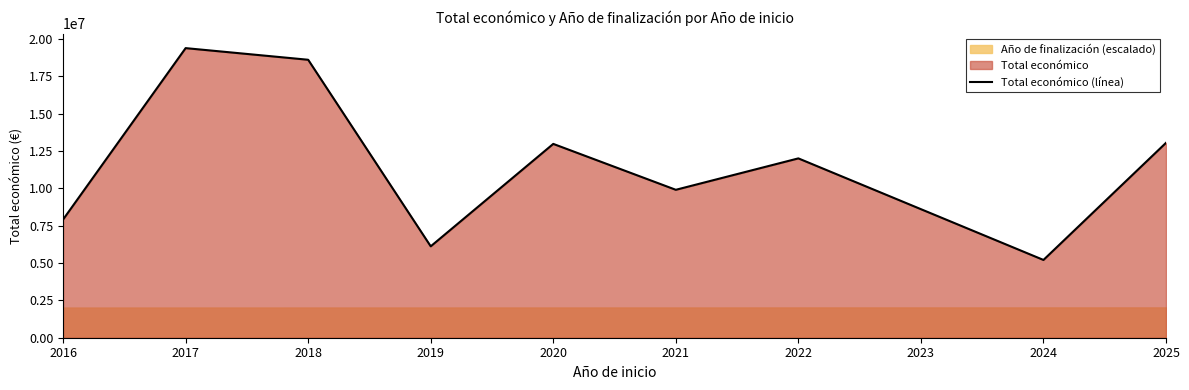

How many lines are shown in the chart?

1